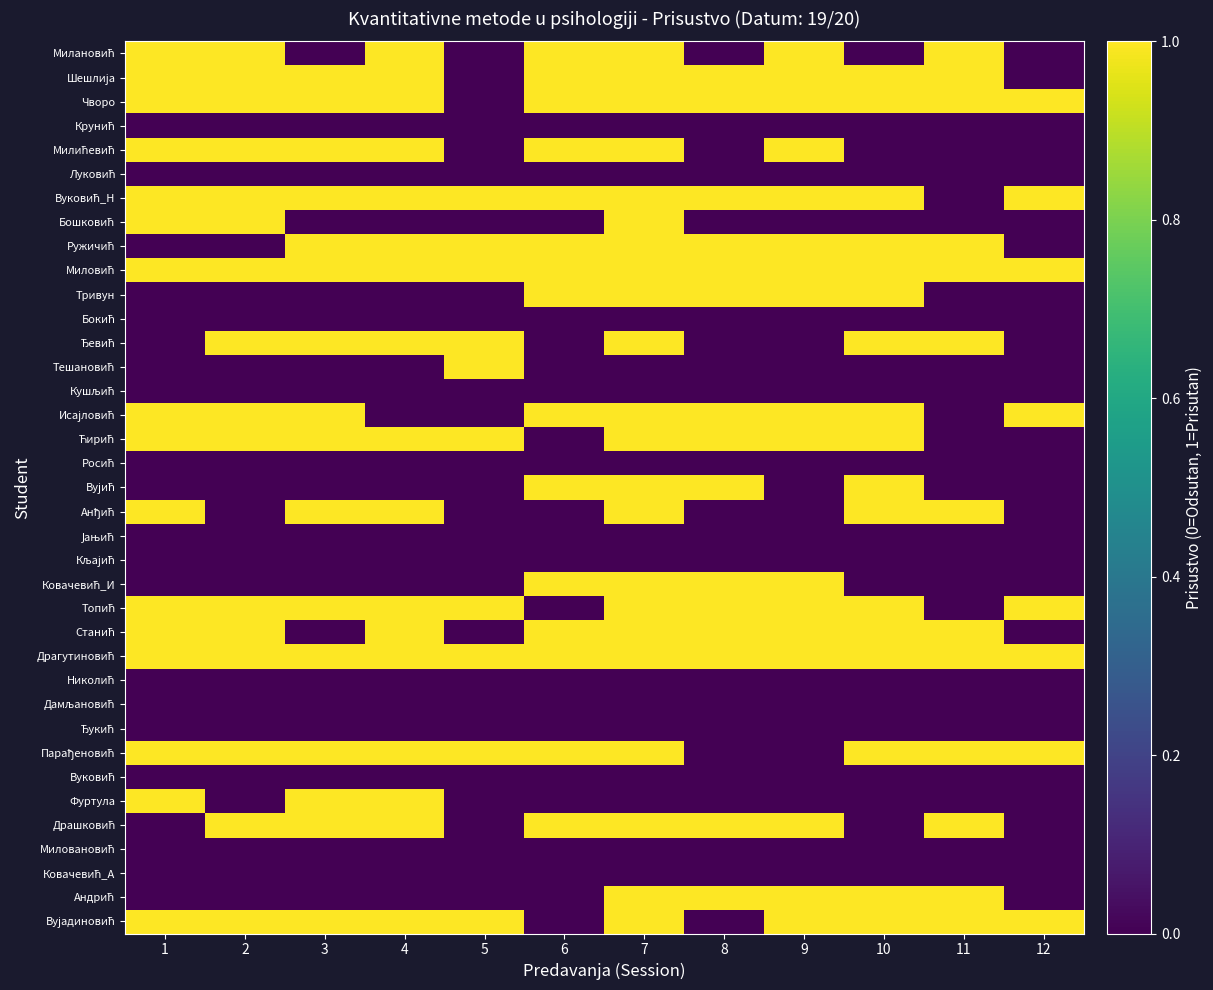

What is the difference between the highest and lowest values at 2?

1